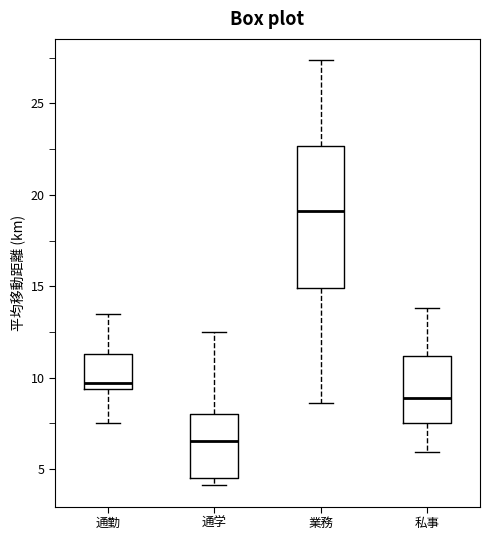

Which box has the highest median line?

業務